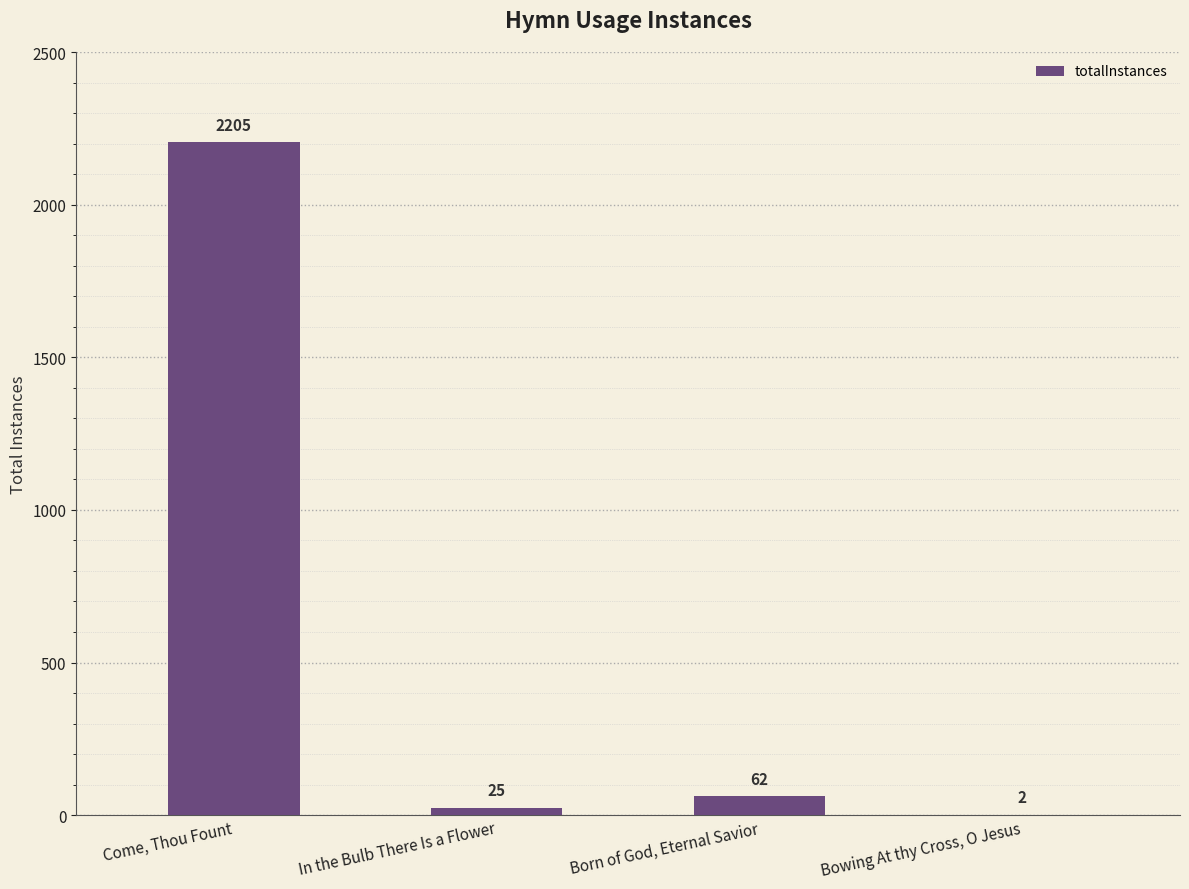

What is the greatest value displayed?

2205